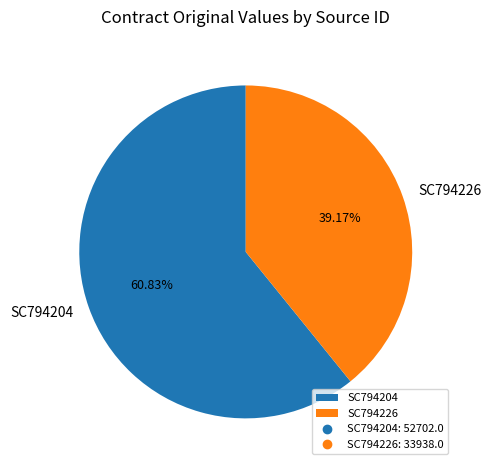

Count the number of slices in the pie.

2